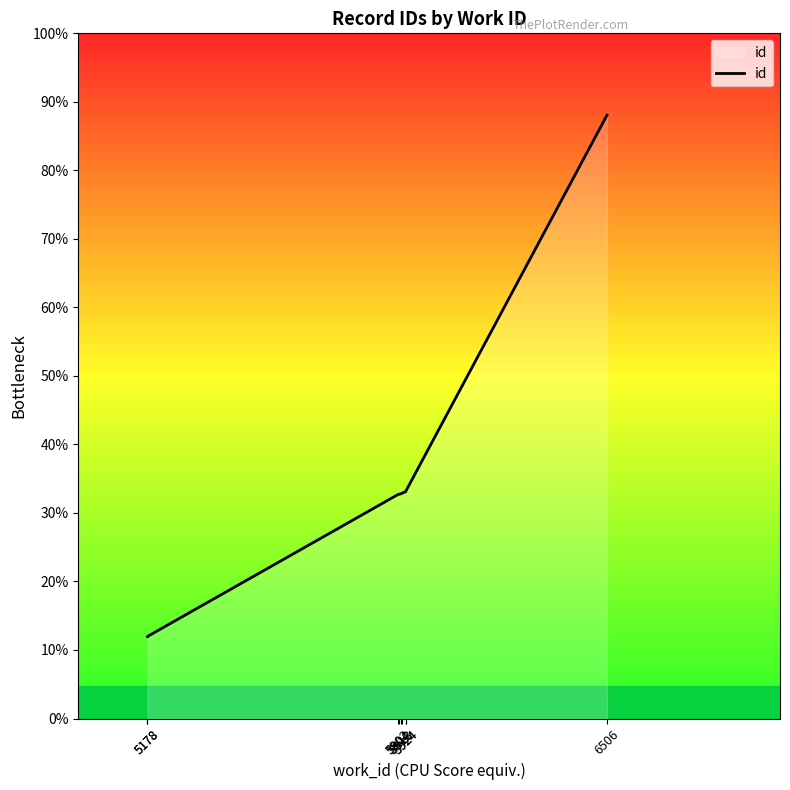

At which category does the chart reach its peak across all series?

6506